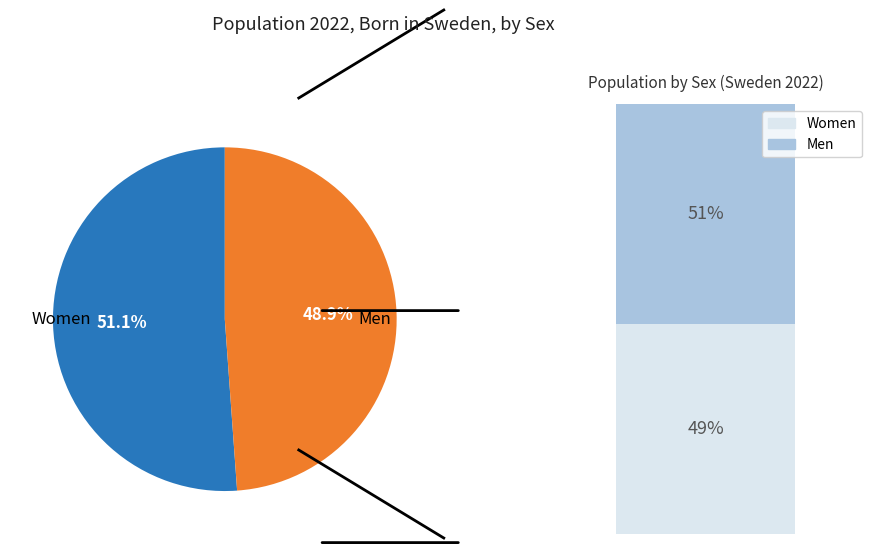

What is the total percentage of Women and Men?

100.0%